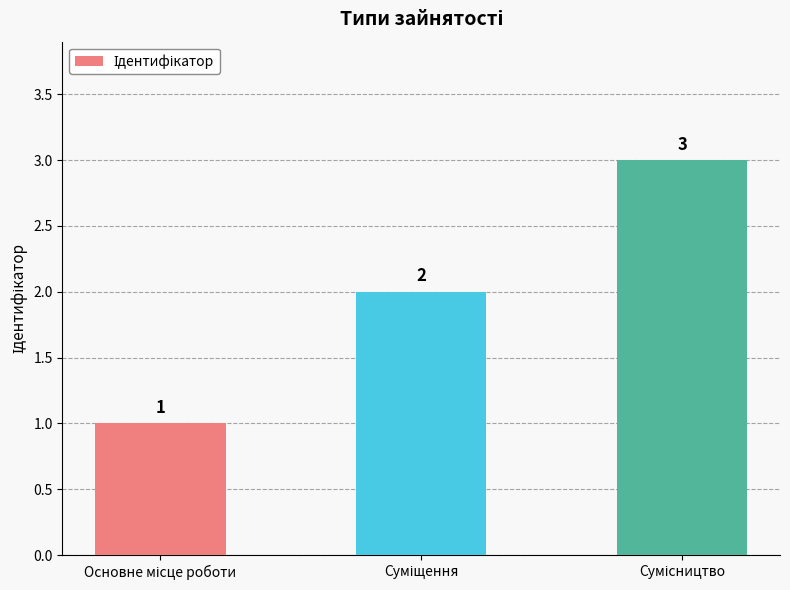

How many values are between 1 and 3?

3